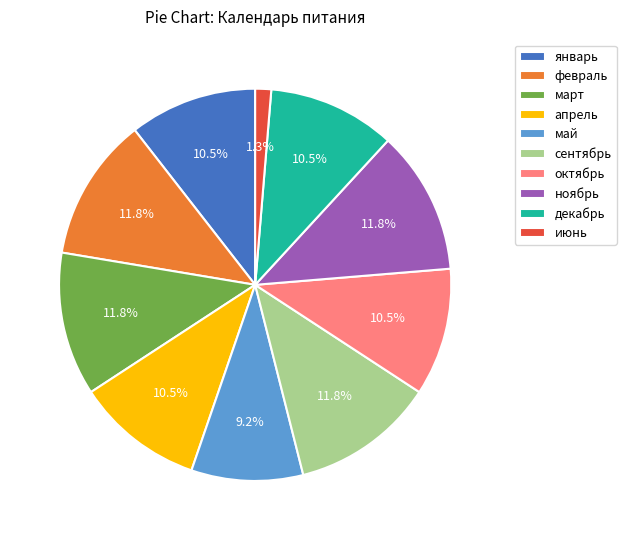

Is there a majority slice in this chart?

No